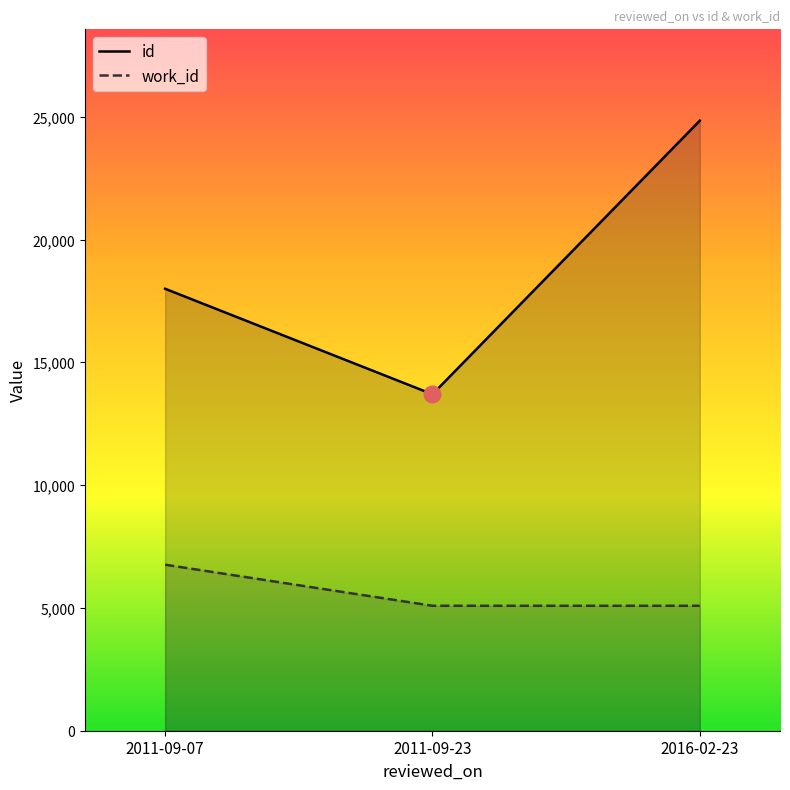

At which label does id reach its peak?

2016-02-23